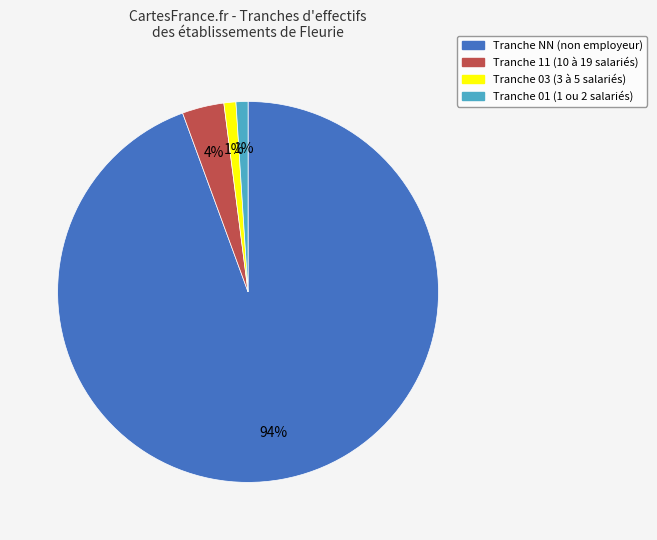

Is there any slice that represents more than half of the pie?

Yes